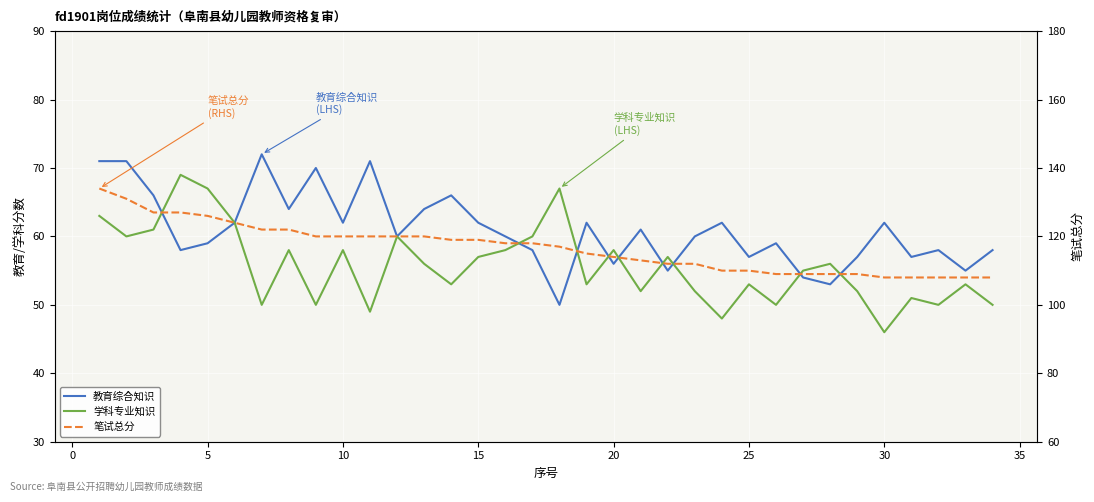

Which series has the largest total across all categories?

笔试总分